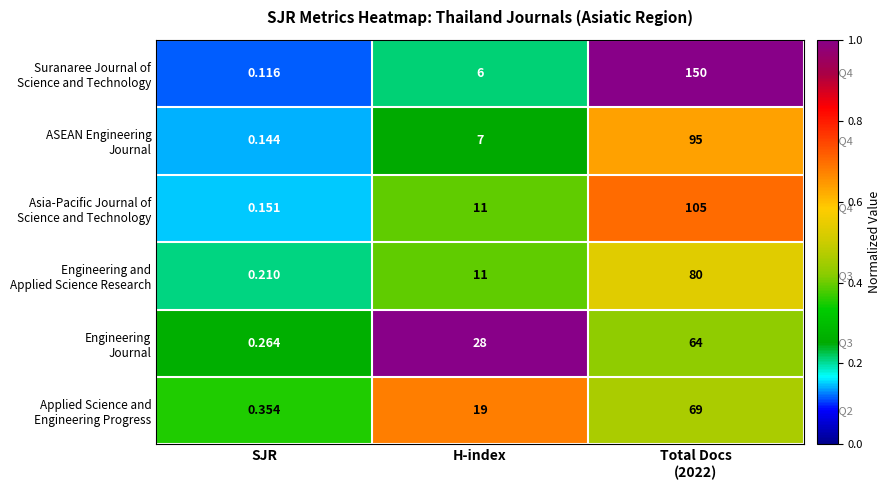

Which label corresponds to the smallest value in the chart?

SJR